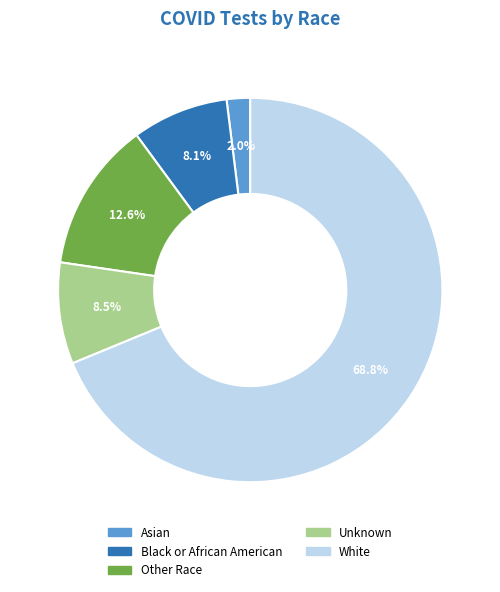

To the nearest percent, what is the difference between the largest and smallest slice percentages?

67%